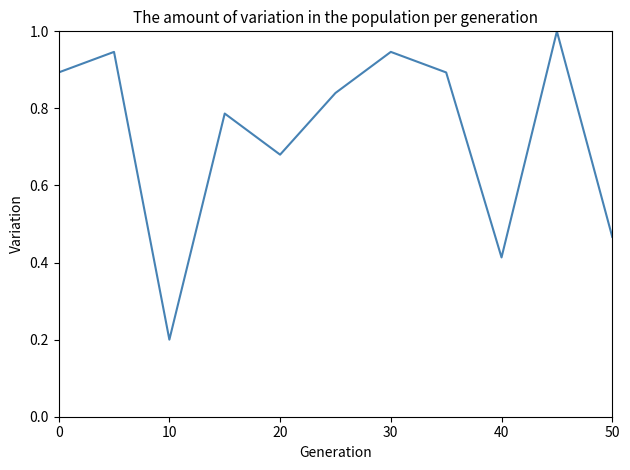

How many interior local peaks (higher than both neighbors) does the data have?

4